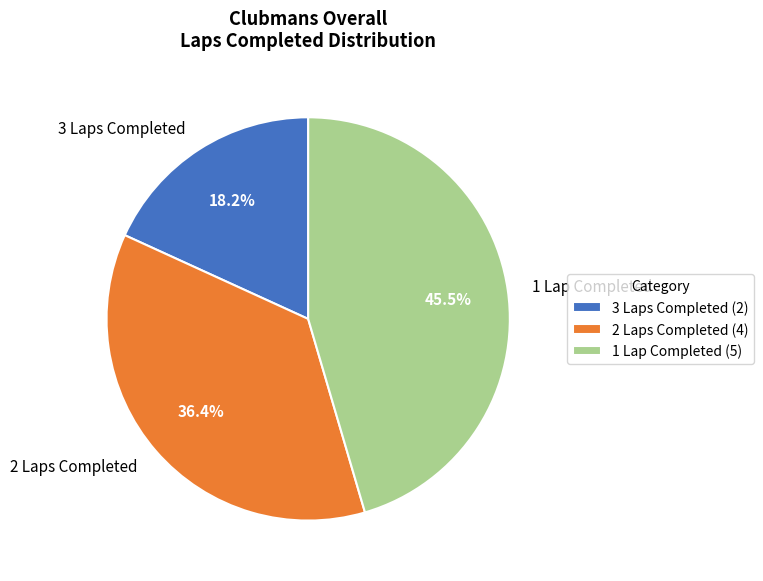

Is there a majority slice in this chart?

No